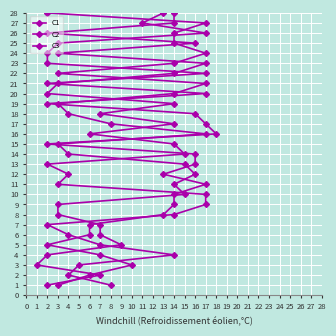

List the series in order of their peak value, highest first.

C1, C2, C3